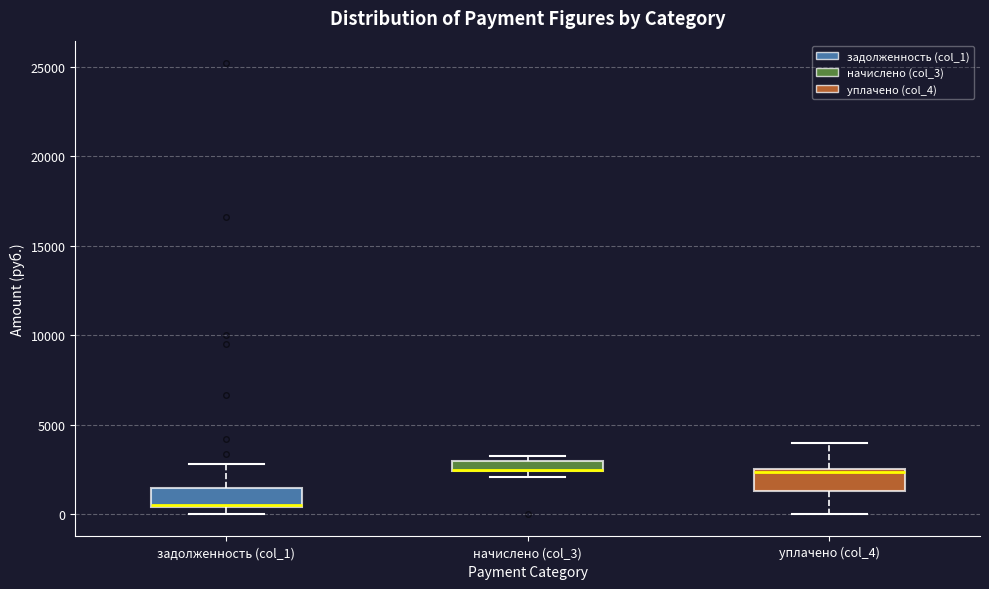

Where is the lower edge of the box for начислено (col_3) on the y-axis? The values are not printed on the chart, so give them approximately, as read against the axis.

2500